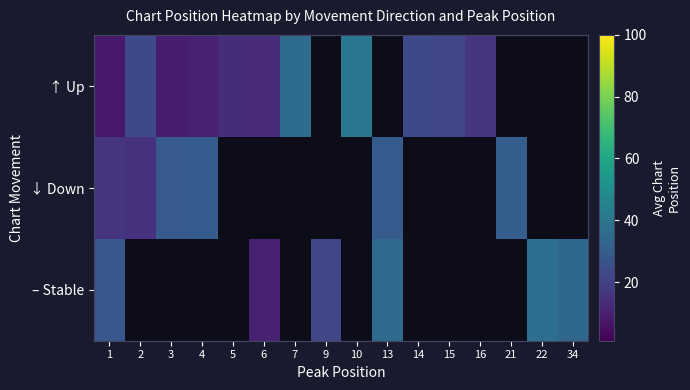

At which label does ↑ Up reach its peak?

10